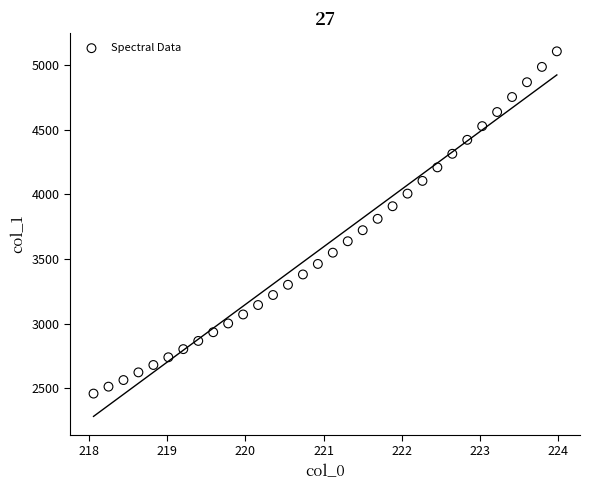

What is the range of Y values (max minus min)?

2645.5